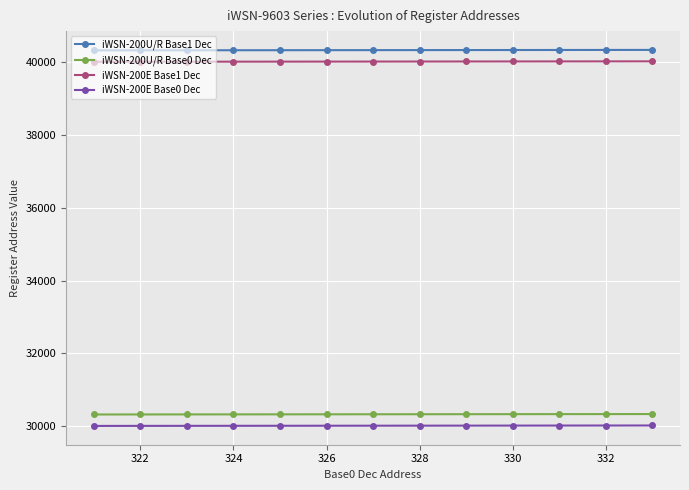

What is the sum of all iWSN-200E Base1 Dec values?

520182